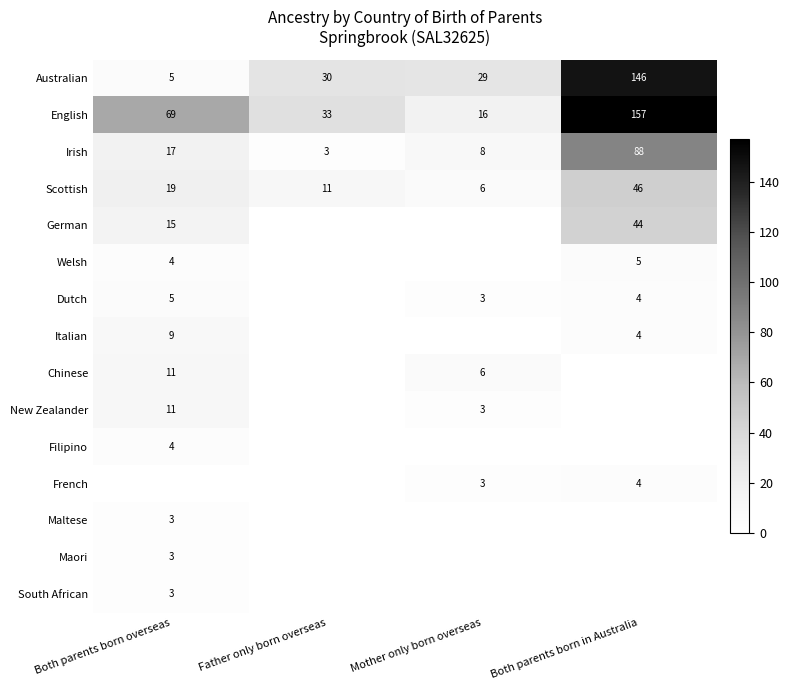

At which label does Australian reach its peak?

Both parents born in Australia